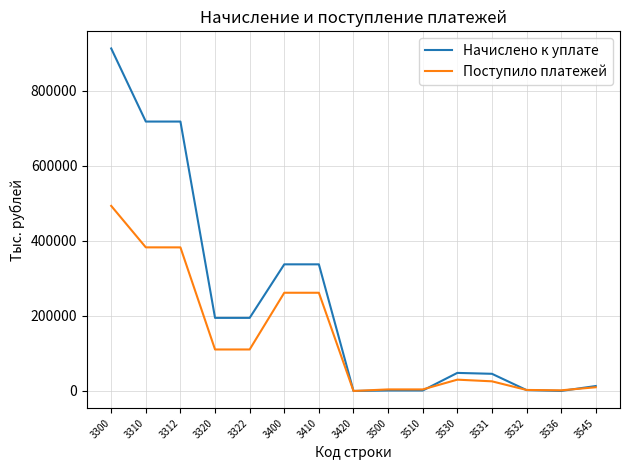

What is the greatest value displayed?

913099